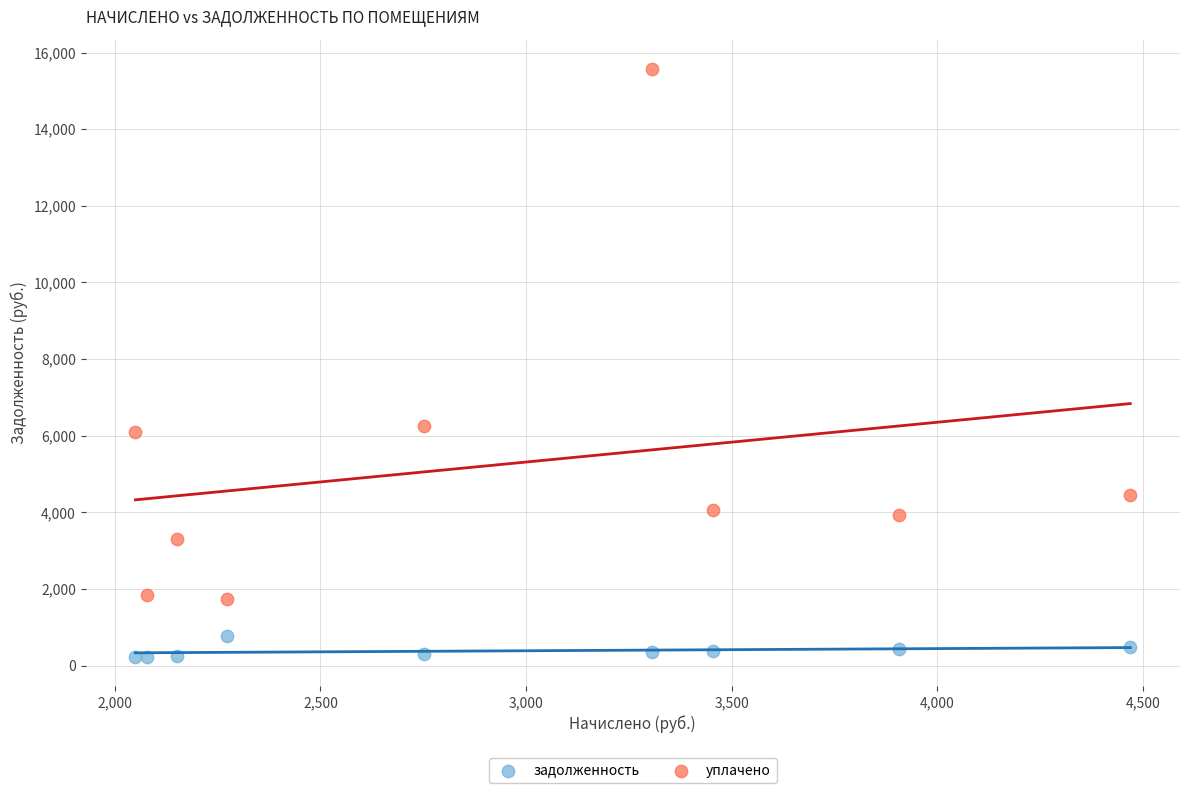

Across all data points, what is the range of X values (max minus min)?

2419.3